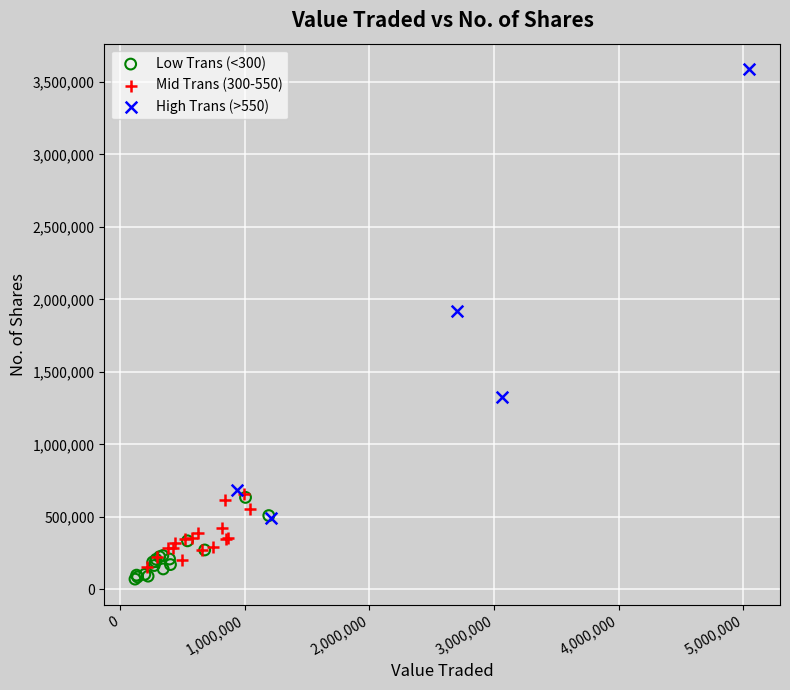

Which series has the widest spread of Y values?

High Trans (>550)